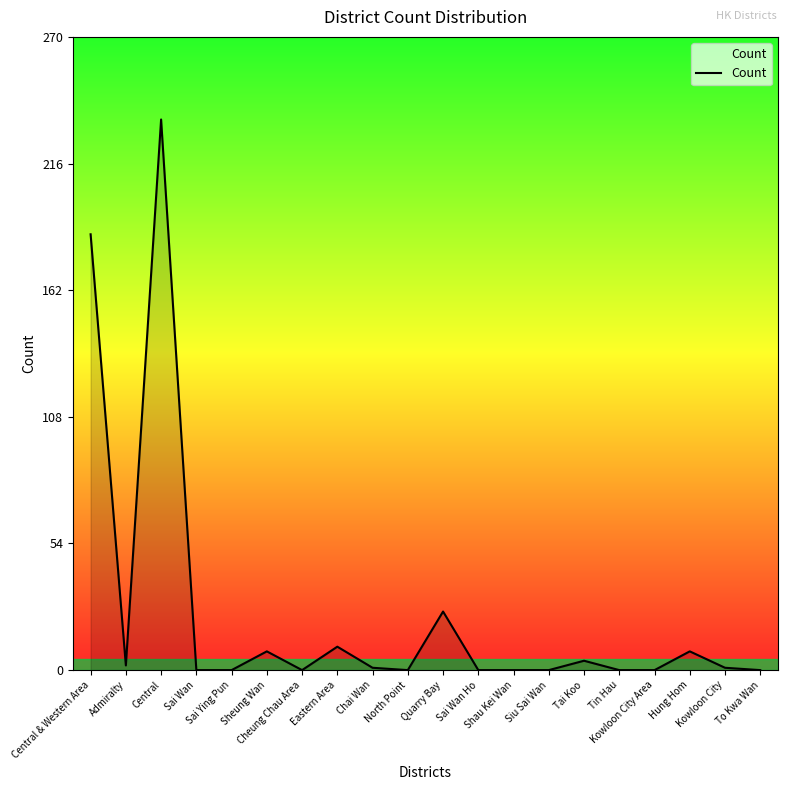

What is the maximum value shown in the chart?

235